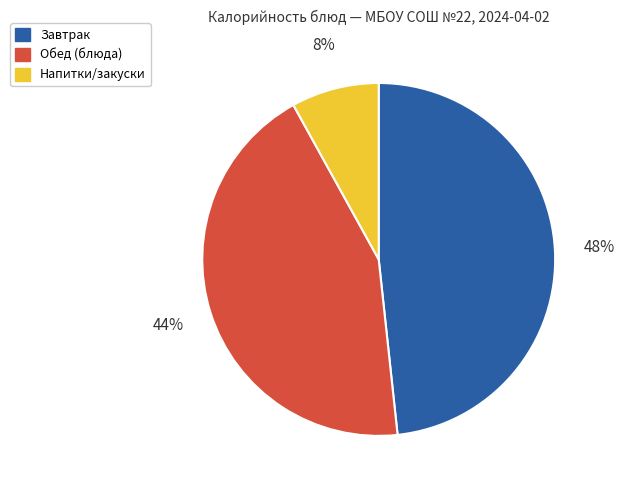

To the nearest percent, what is the average slice percentage?

33%